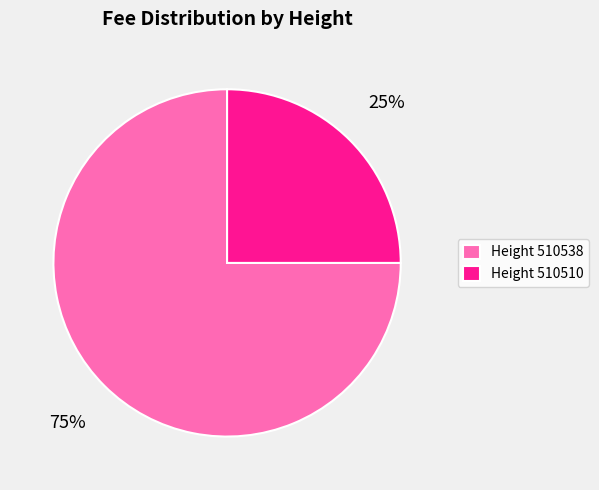

True or false: Height 510510 accounts for 17% of the total.

False